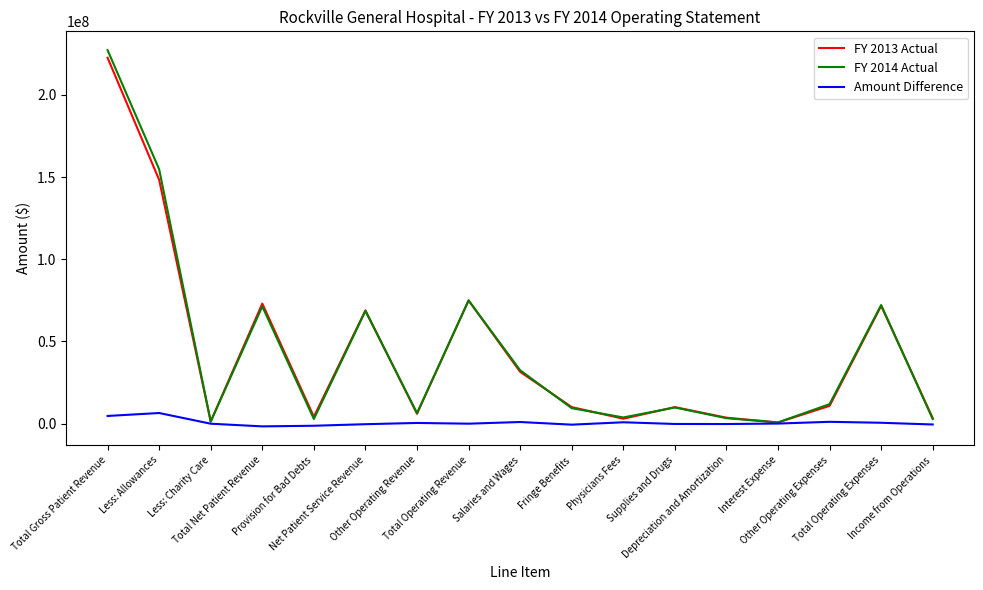

What are all the series names shown in the legend?

FY 2013 Actual, FY 2014 Actual, Amount Difference